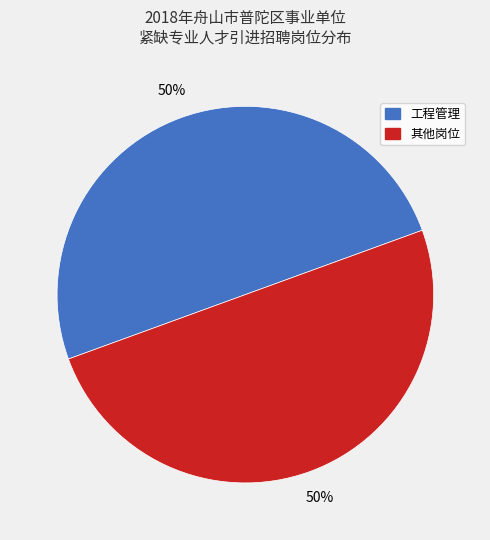

To the nearest percent, what is the average slice percentage?

50%